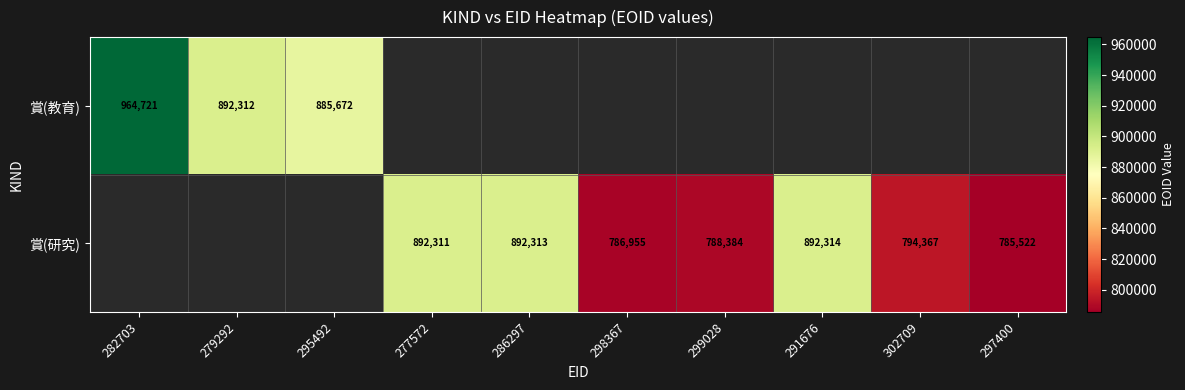

Between 286297 and 291676, which is larger?

291676